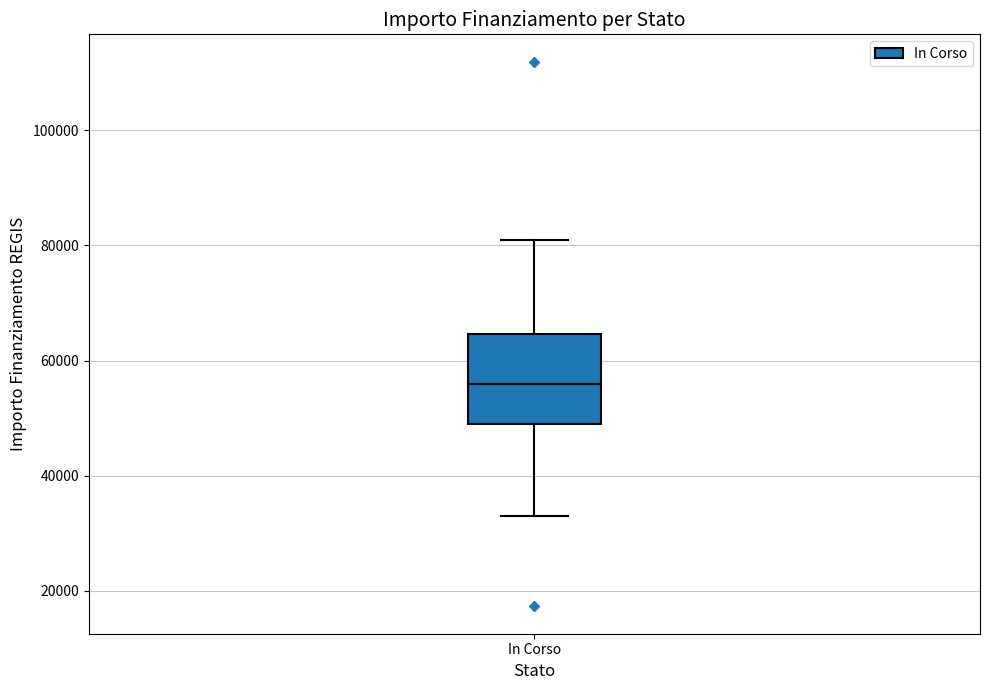

Transcribe this box plot: give where the median line is, the range the box spans, and where the two whiskers end, as read against the y-axis. The values are not printed on the chart, so give them approximately, as read against the axis.

median 56000, box 50000 to 64000, whiskers 32000 to 80000